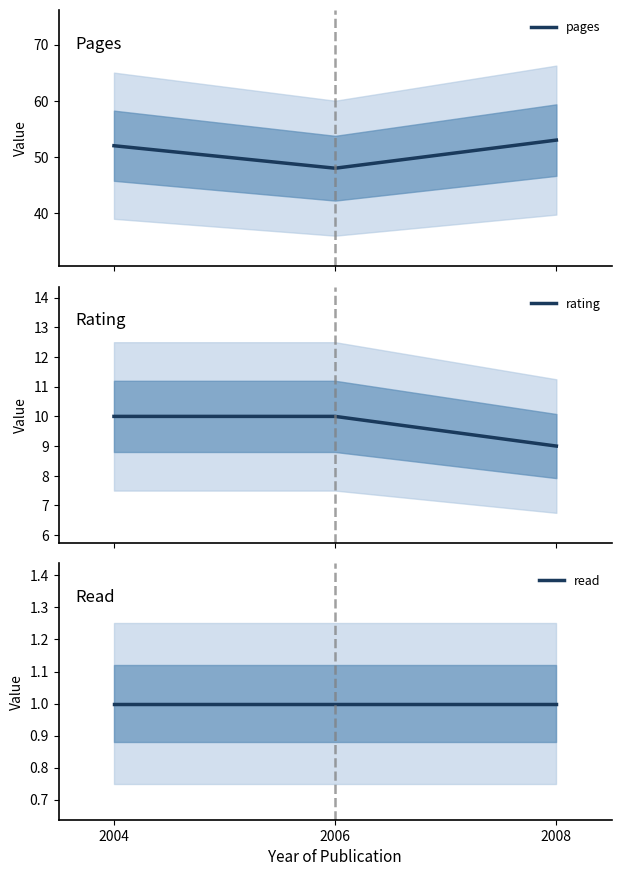

What value does the rating series have at 2008?

9